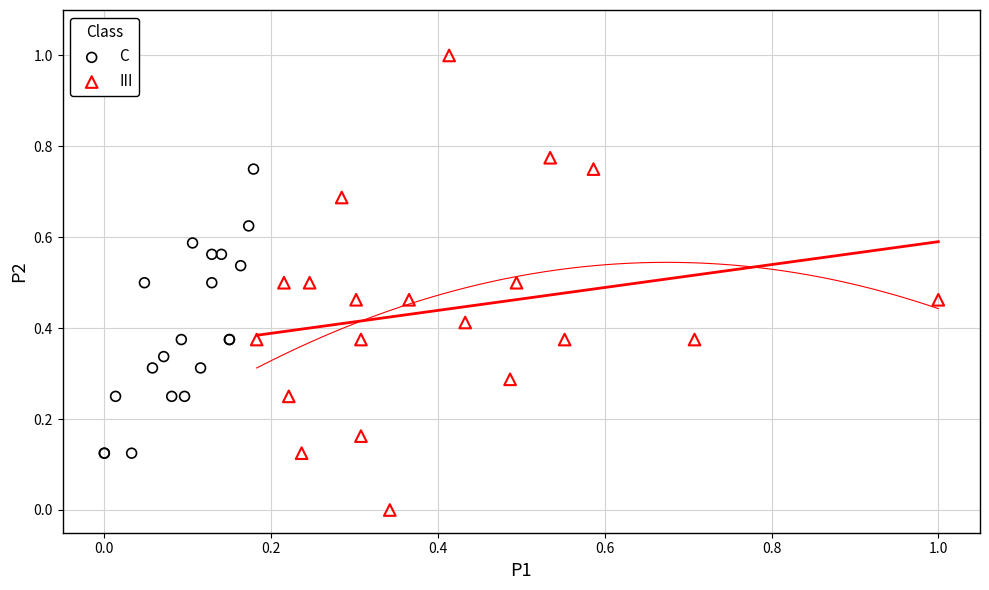

Which series contains the highest Y value?

III